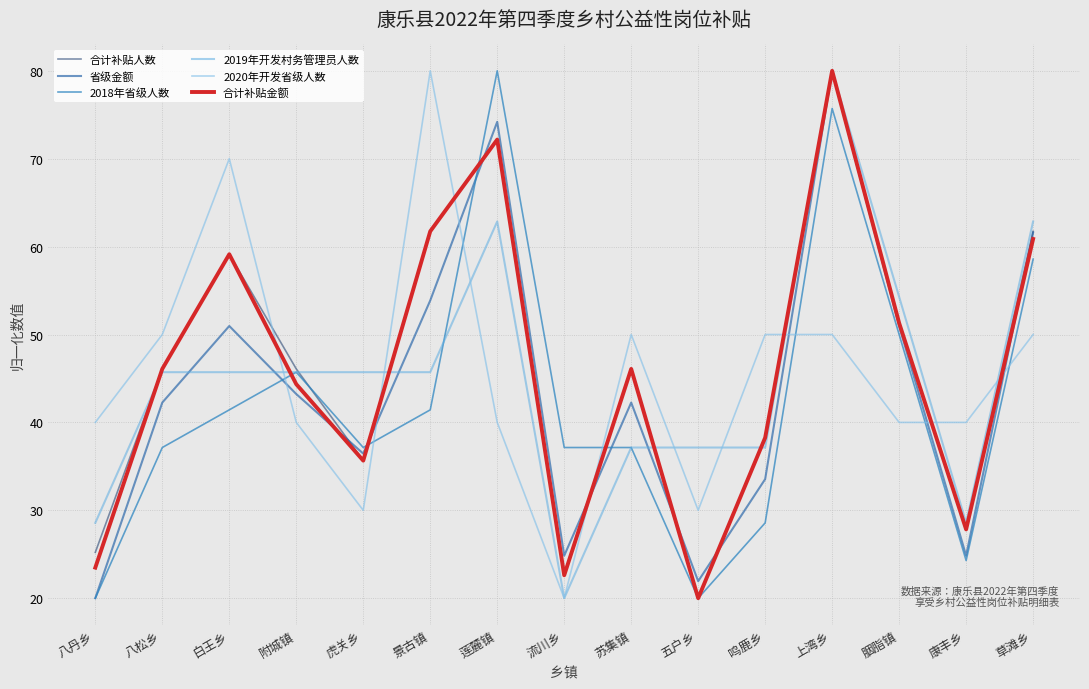

What is the total value across all series at 草滩乡?

355.7